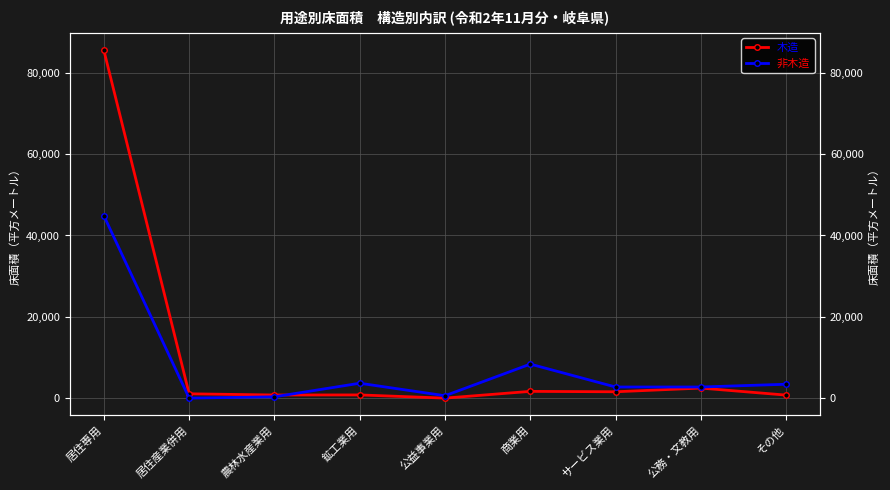

How many lines are shown in the chart?

2